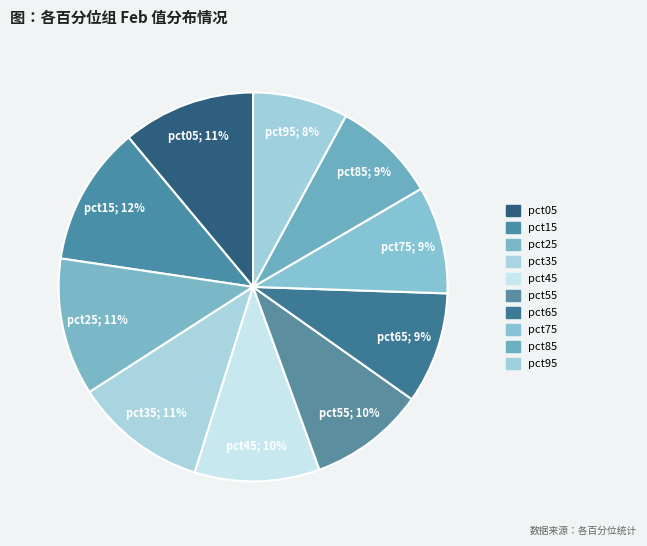

Count the number of slices in the pie.

10